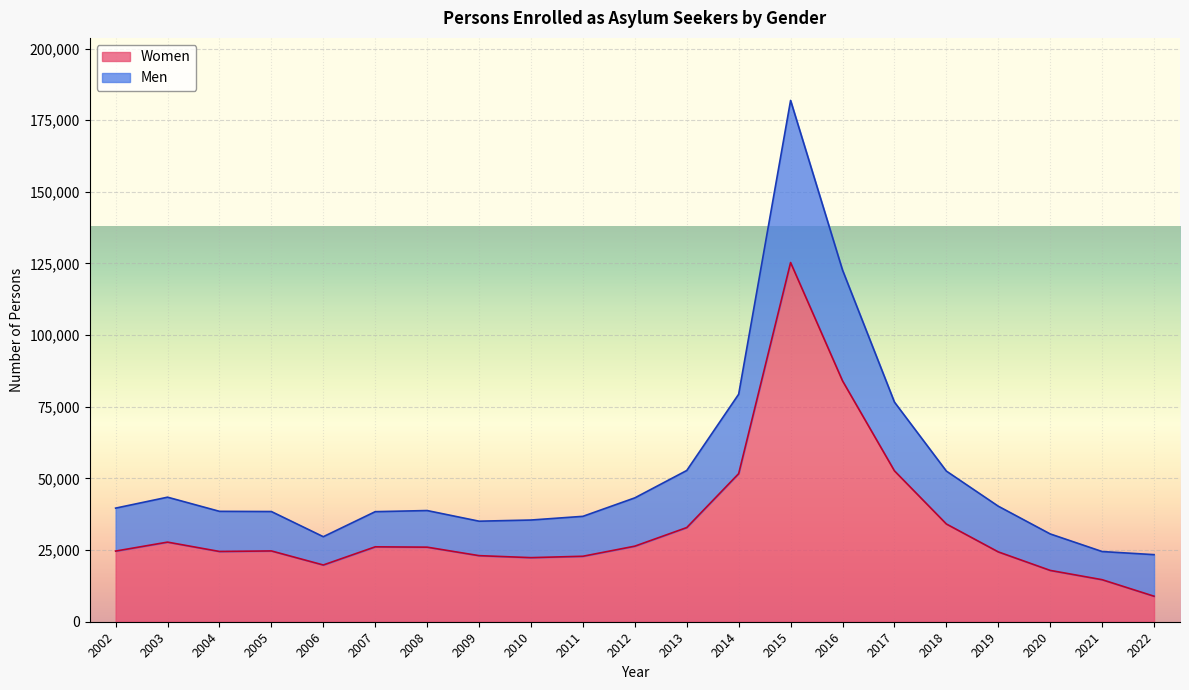

Does the chart display data point markers on the line(s)?

No